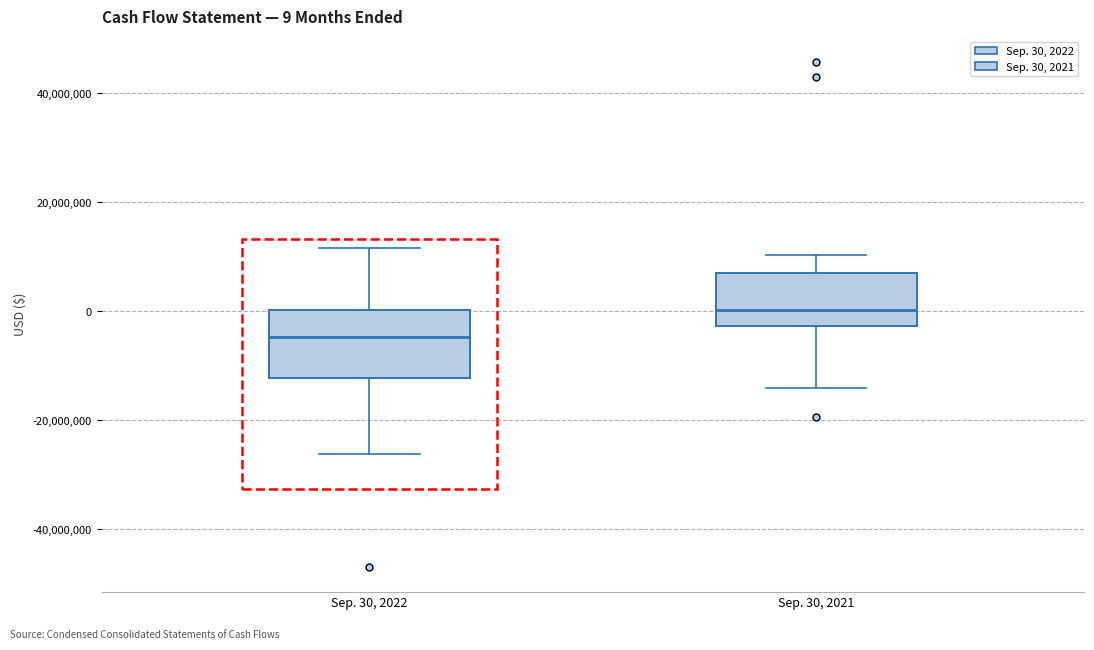

Comparing the boxes themselves (not the whiskers), which one is the tallest?

Sep. 30, 2022